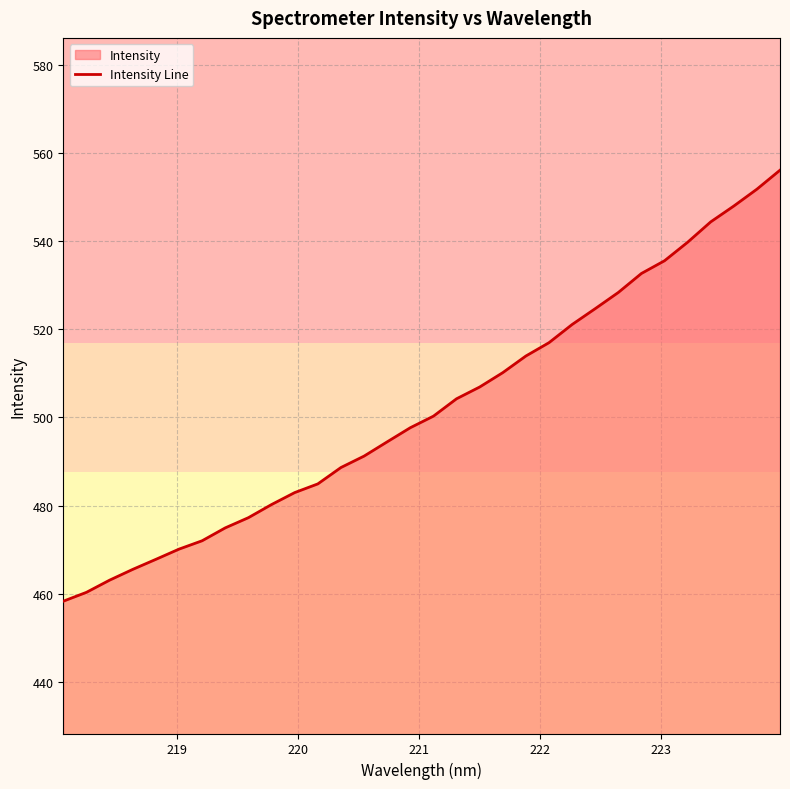

What is the difference between the maximum and minimum values?

97.7